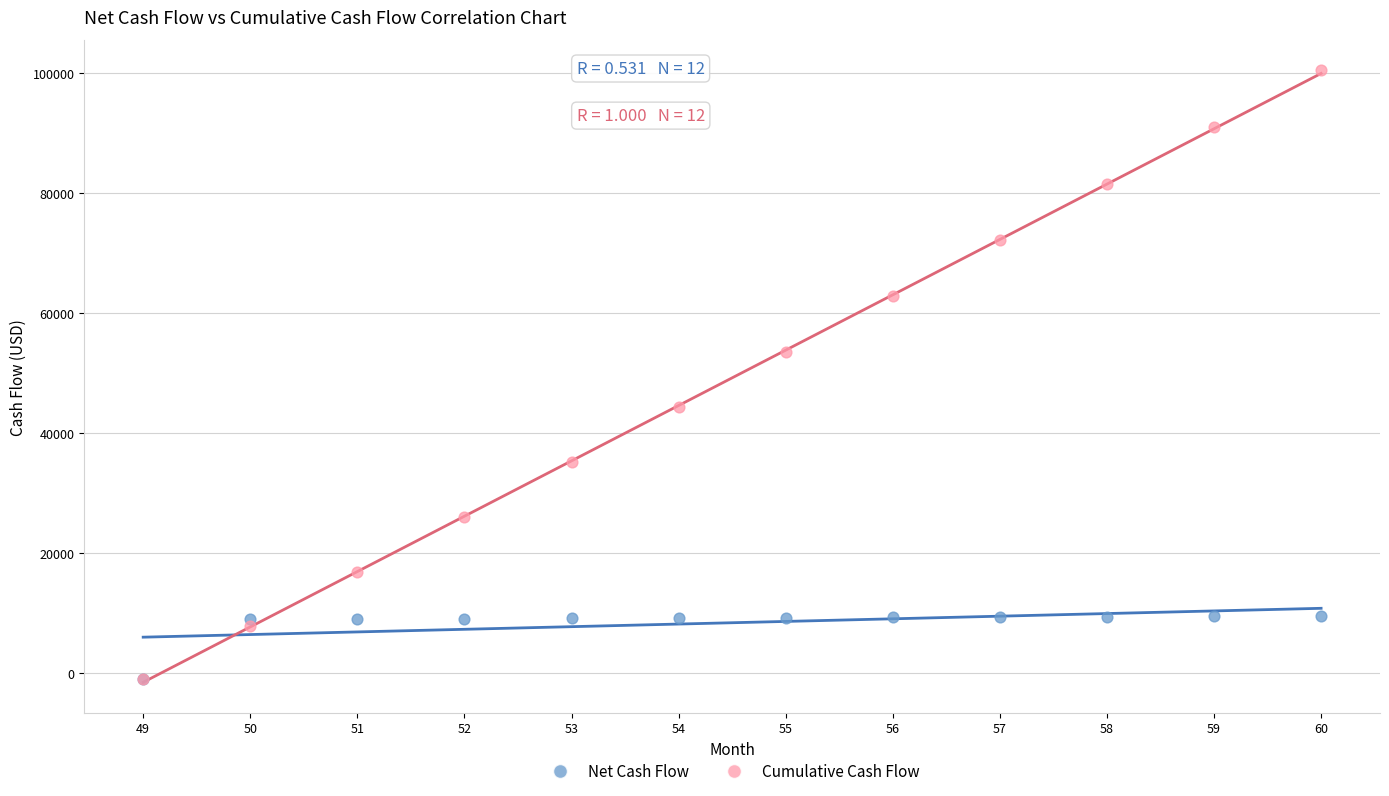

In the Cumulative Cash Flow series, what Y value is closest to 49675?

53463.3